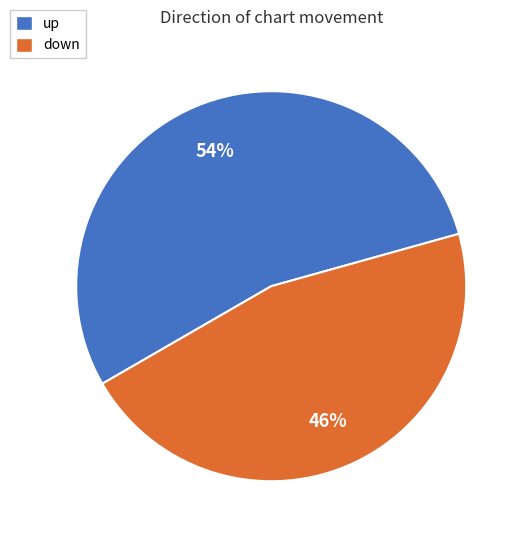

What is the ratio of the value at up to the value at down?

1.2